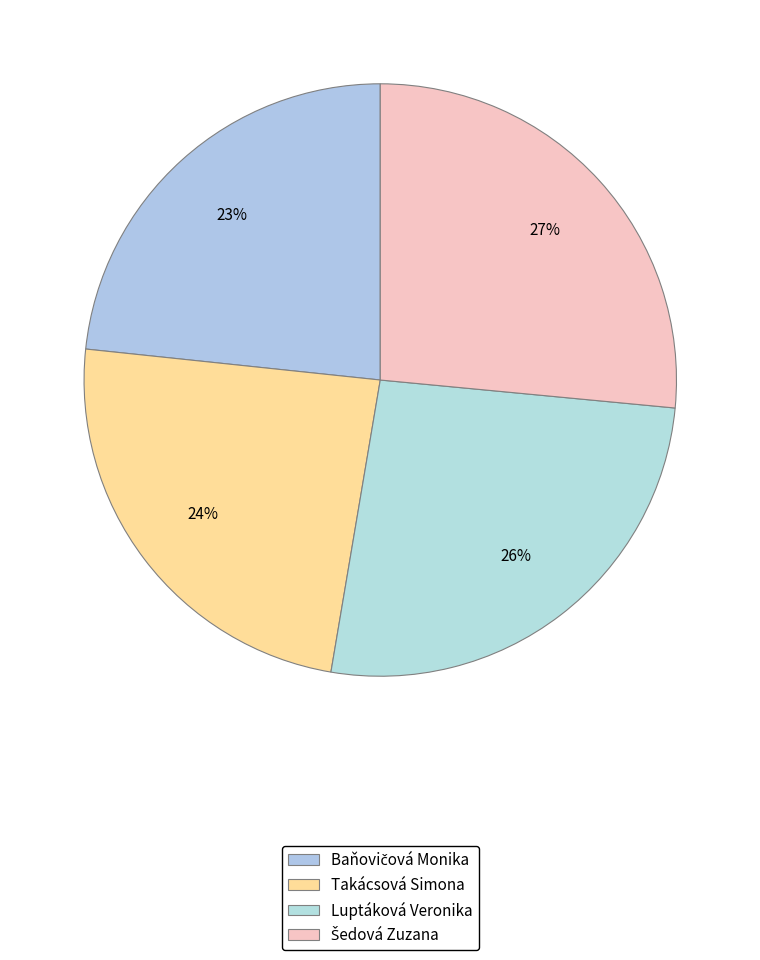

Count the number of slices in the pie.

4